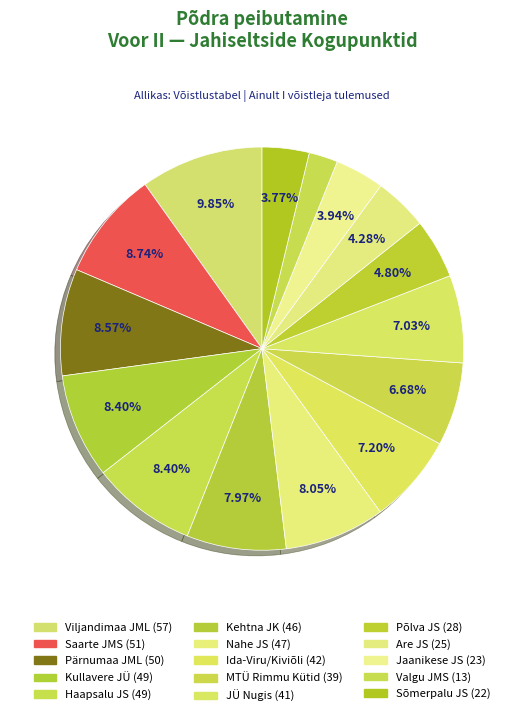

How many slices are in this pie chart?

15